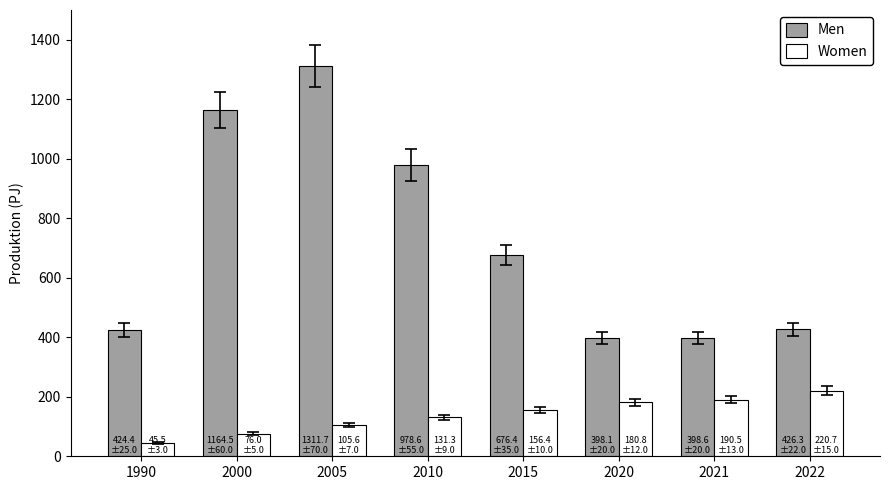

What is the maximum value shown in the chart?

1311.7